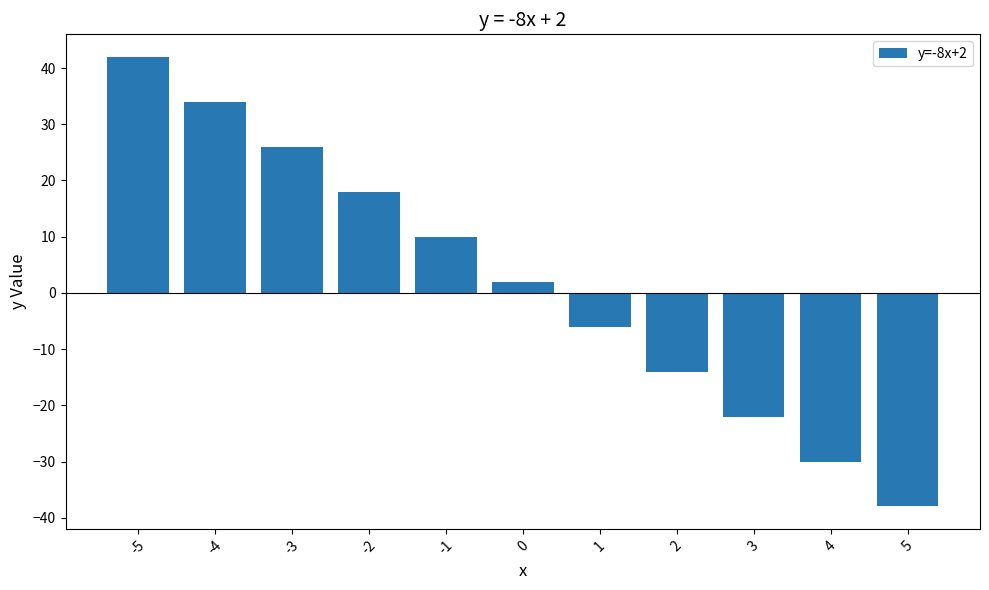

How many data points does each series have?

11